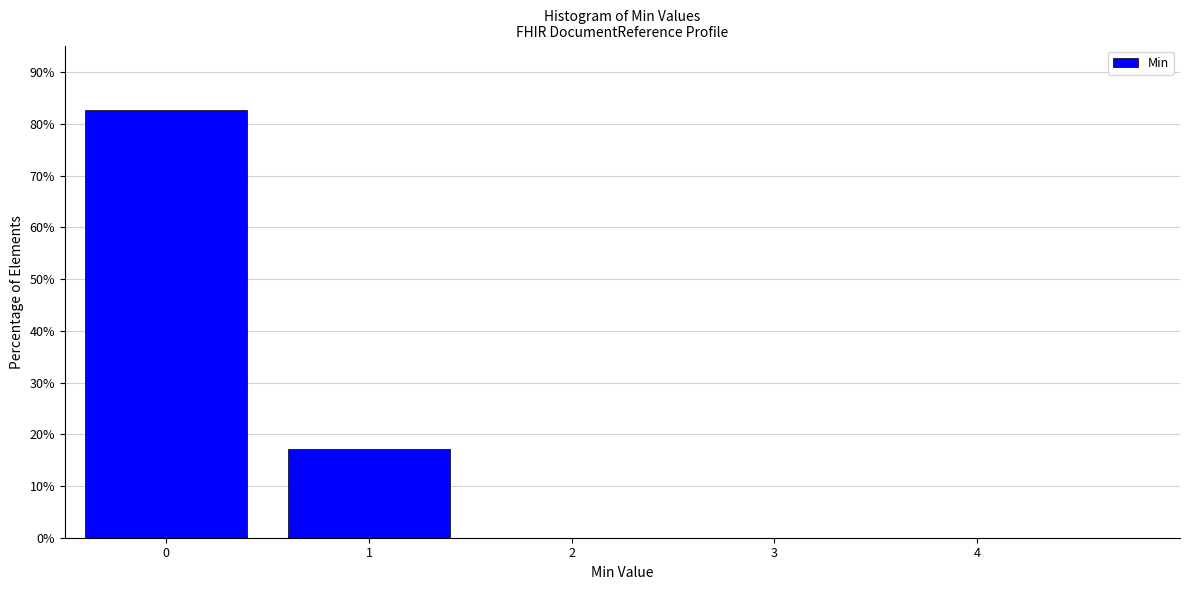

Reading left to right, transcribe all the data shown in this chart.

0=82.8	1=17.2	2=0.0	3=0.0	4=0.0